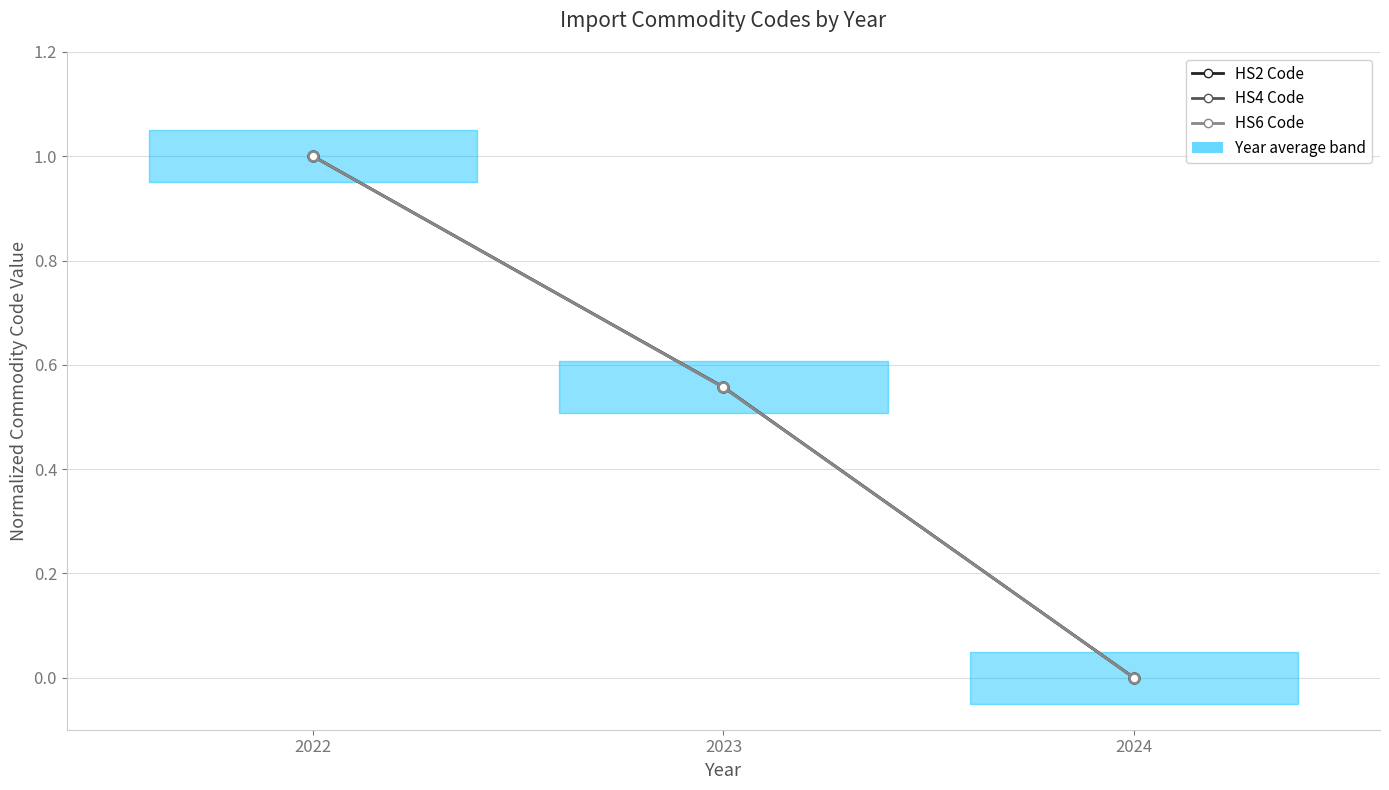

True or false: HS4 Code has a value of 0.0 at 2024.

True